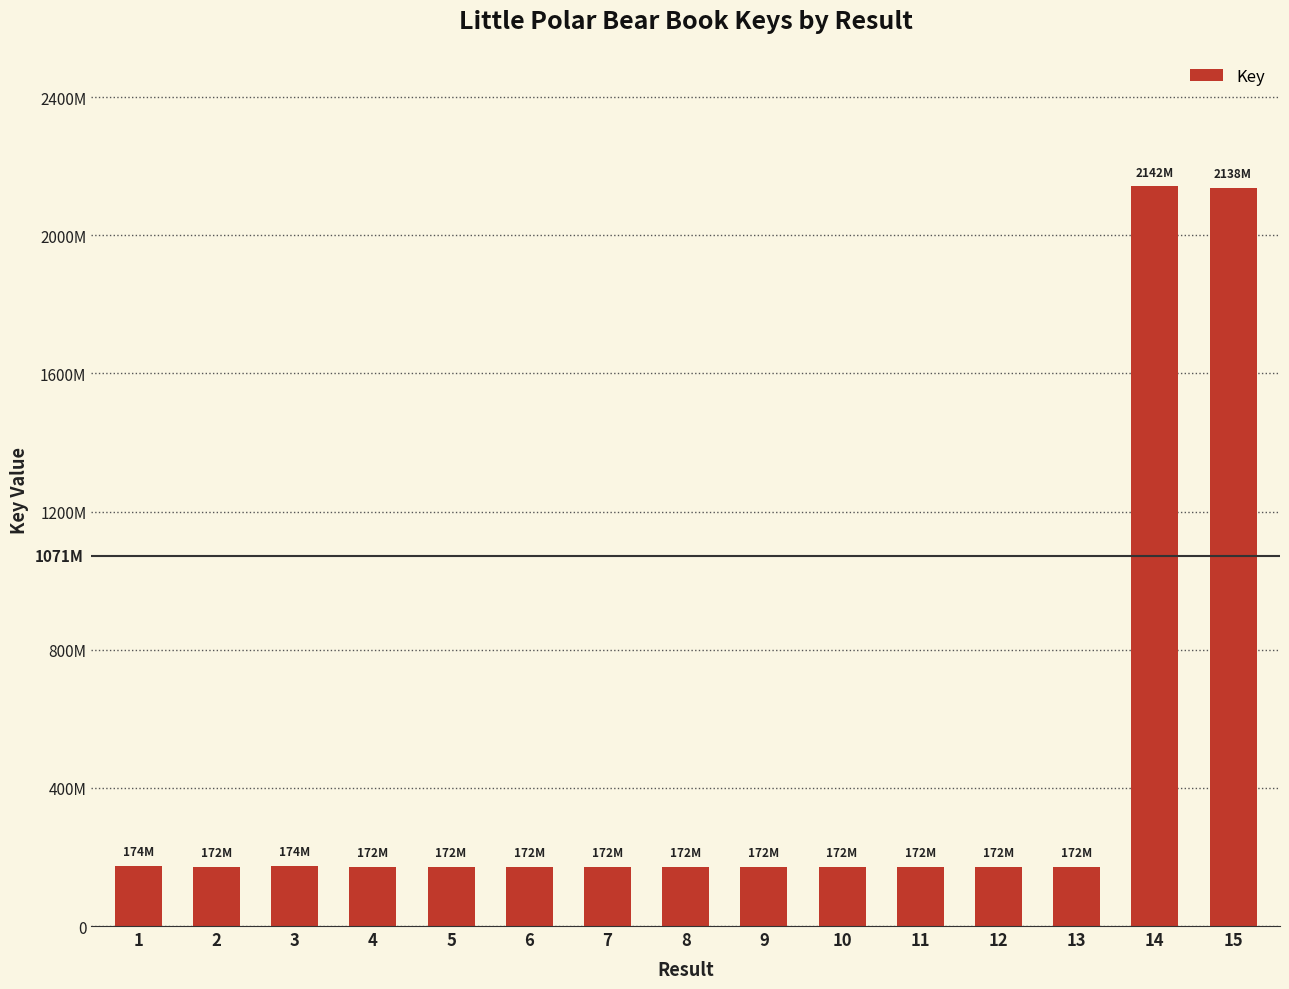

Is it true that the value at 7 is 226708266?

False